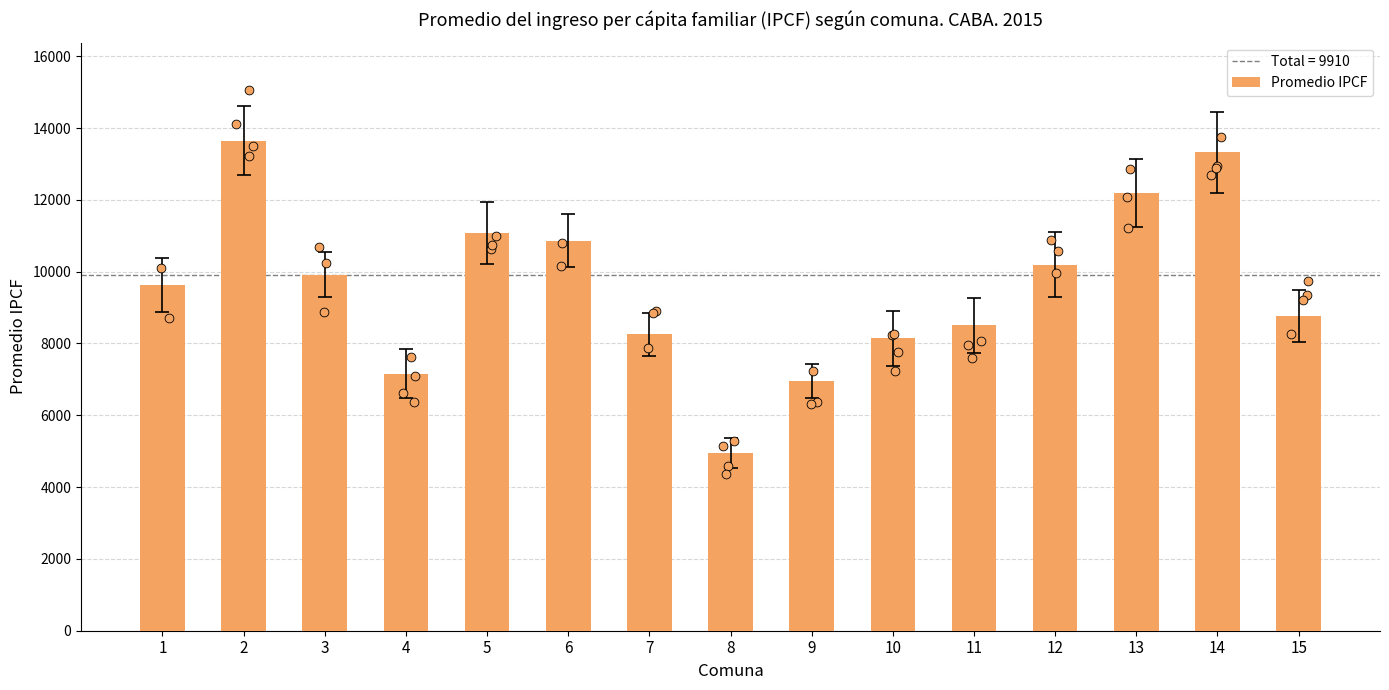

Which has a higher value, 12 or 14?

14